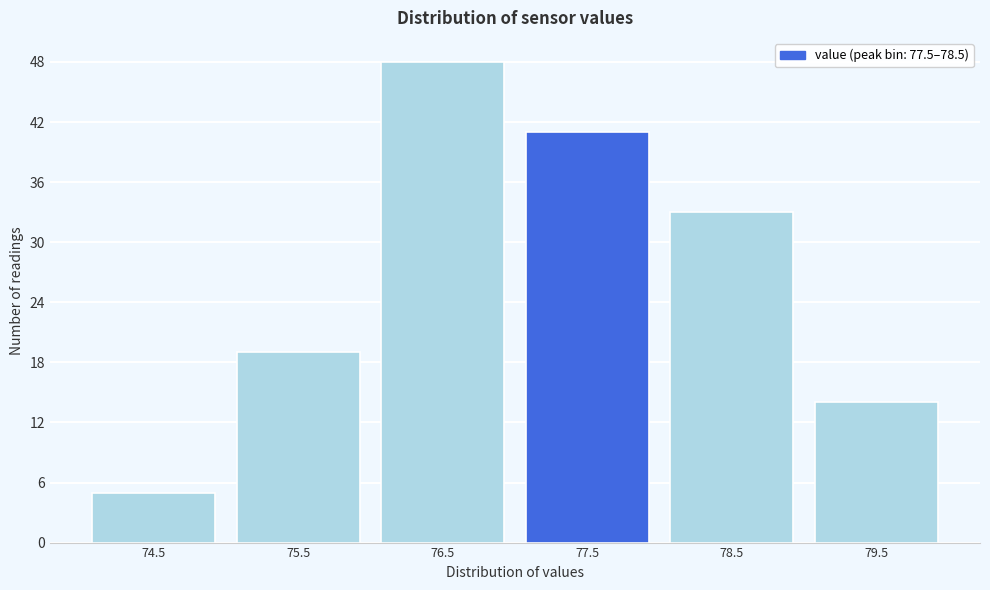

Reading left to right, what are all the values shown in this chart?

74.5=5	75.5=19	76.5=48	77.5=41	78.5=33	79.5=14